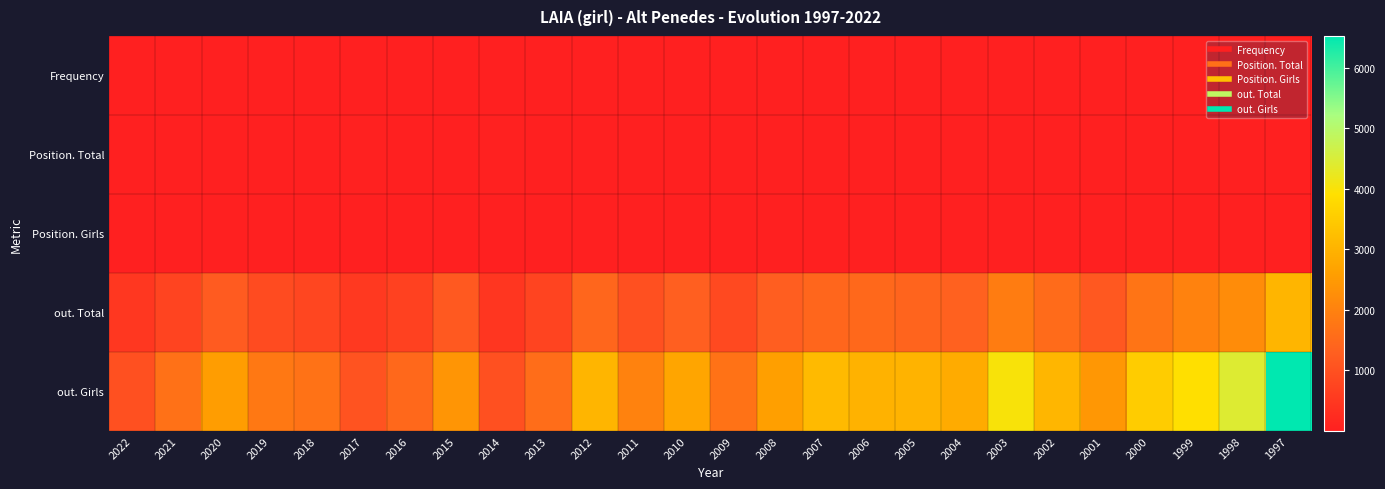

How many series are shown in this chart?

5